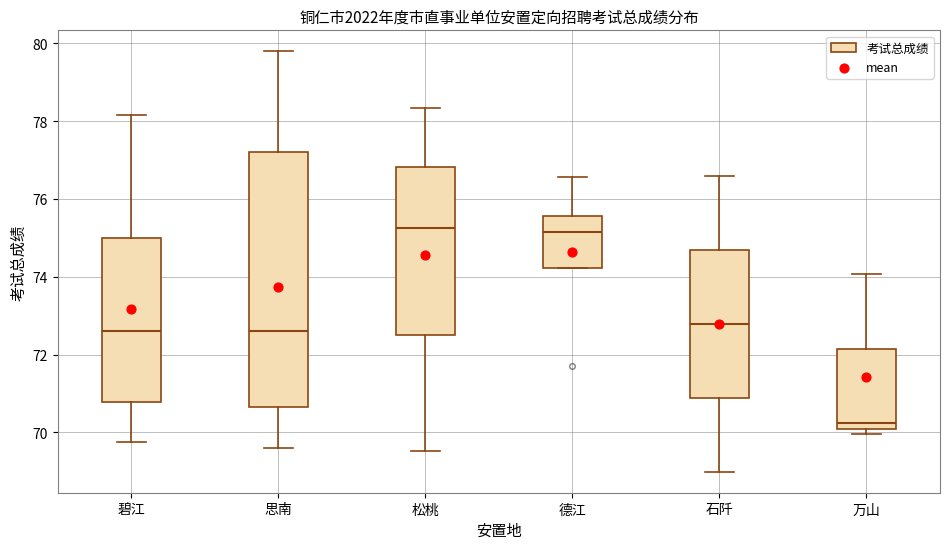

Reading left to right, read every box against the y-axis: the position of its median line, the range the box covers, and the ends of its whiskers. The values are not printed on the chart, so give them approximately, as read against the axis.

碧江: median 72.6, box 70.8 to 75.0, whiskers 69.8 to 78.2
思南: median 72.6, box 70.6 to 77.2, whiskers 69.6 to 79.8
松桃: median 75.2, box 72.6 to 76.8, whiskers 69.6 to 78.4
德江: median 75.2, box 74.2 to 75.6, whiskers 74.2 to 76.6
石阡: median 72.8, box 70.8 to 74.6, whiskers 69.0 to 76.6
万山: median 70.2, box 70.0 to 72.2, whiskers 70.0 (just below the box's lower edge) to 74.0